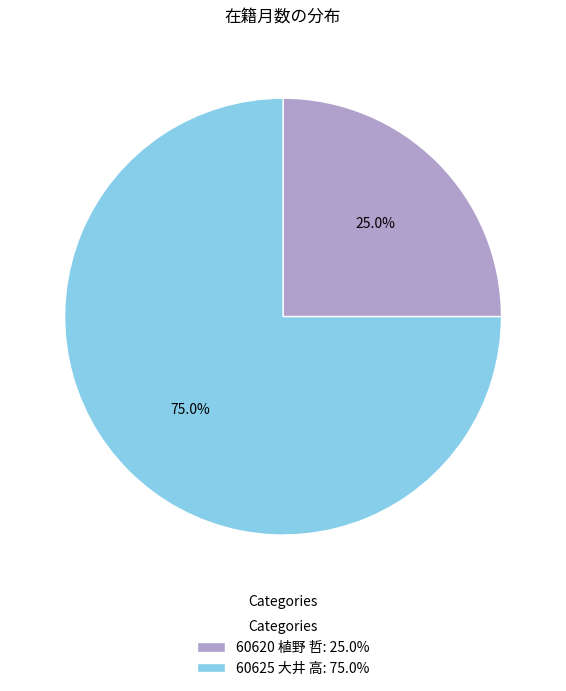

What is the ratio of the value at 60625 大井 高 to the value at 60620 植野 哲?

3.0